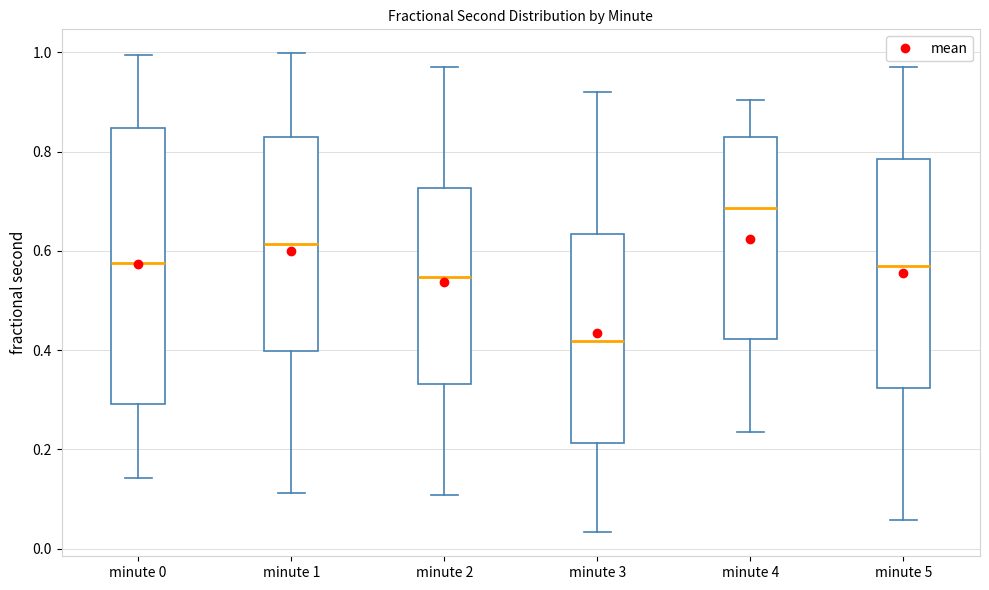

Reading left to right, transcribe this box plot: for each box, give where its median line is, the range the box spans, and where its two whiskers end, as read against the y-axis. The values are not printed on the chart, so give them approximately, as read against the axis.

minute 0: median 0.58, box 0.30 to 0.84, whiskers 0.14 to 1.00
minute 1: median 0.62, box 0.40 to 0.82, whiskers 0.12 to 1.00
minute 2: median 0.54, box 0.34 to 0.72, whiskers 0.10 to 0.96
minute 3: median 0.42, box 0.22 to 0.64, whiskers 0.04 to 0.92
minute 4: median 0.68, box 0.42 to 0.82, whiskers 0.24 to 0.90
minute 5: median 0.56, box 0.32 to 0.78, whiskers 0.06 to 0.96